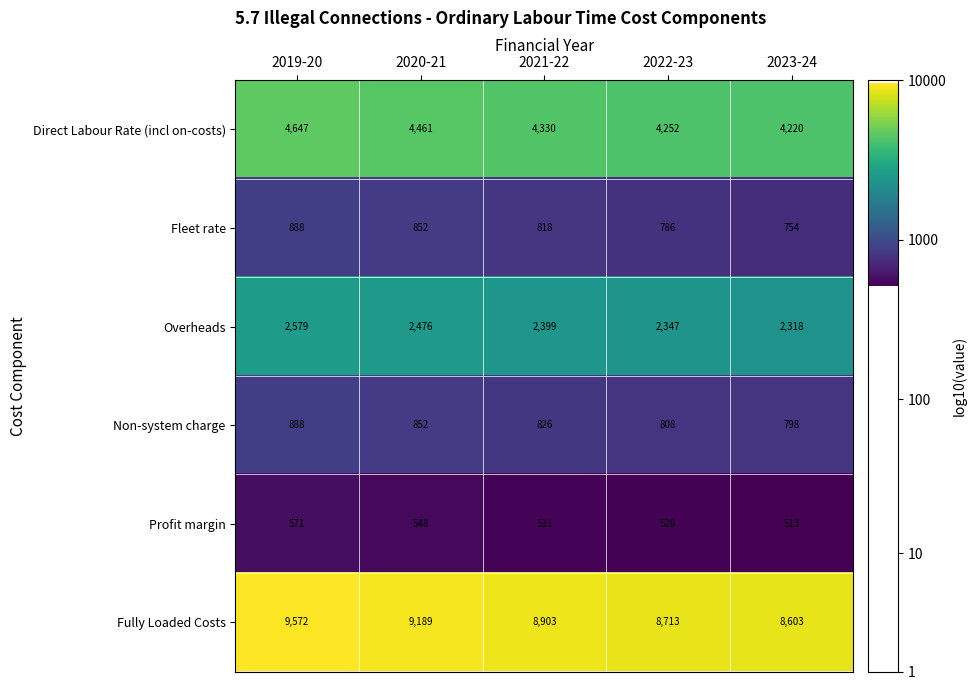

Which series has the widest spread of values?

Fully Loaded Costs